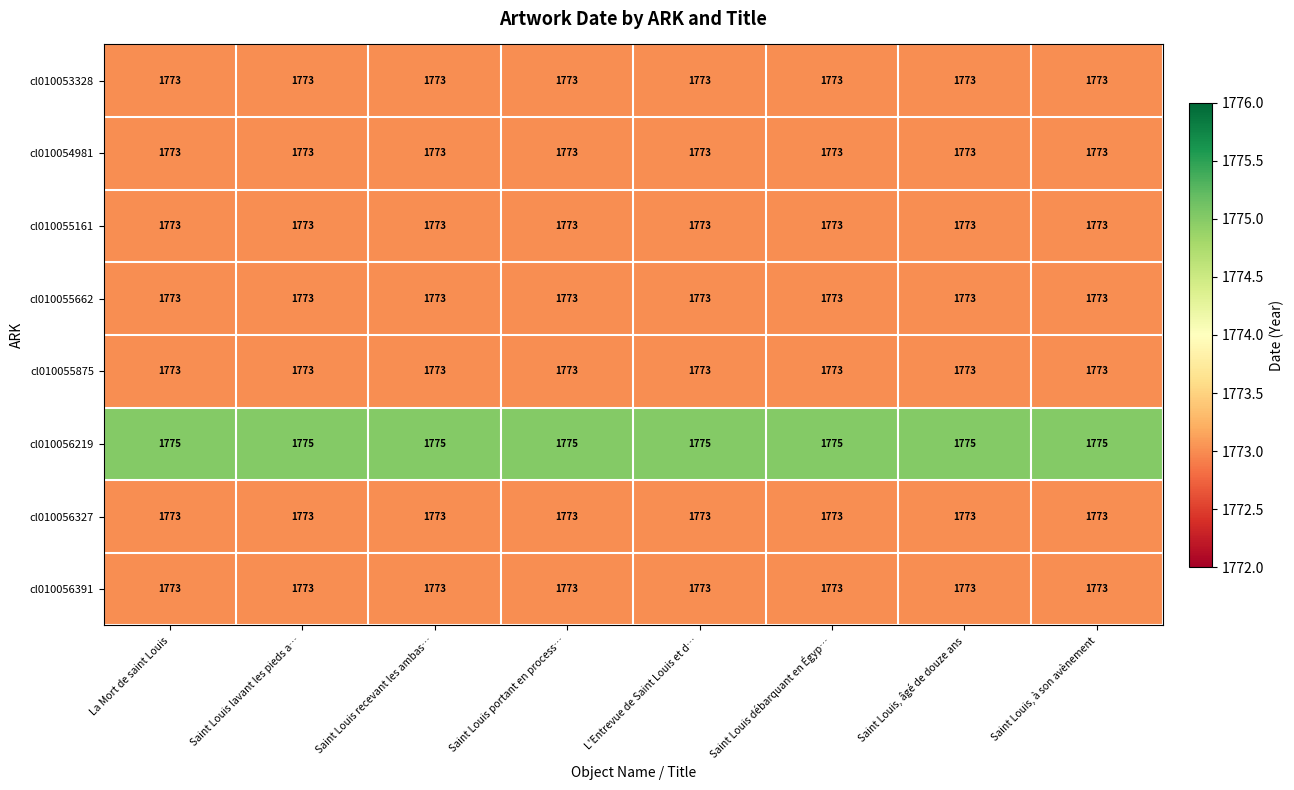

True or false: cl010055875 has a value of 1773 at Saint Louis débarquant en Égyp….

True